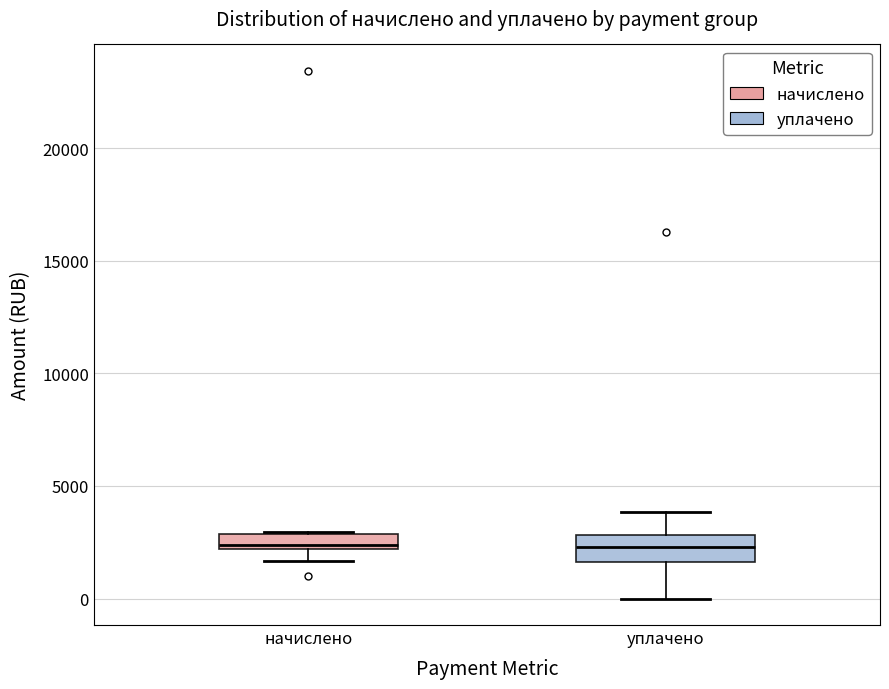

Where is the lower edge of the box for уплачено on the y-axis? The values are not printed on the chart, so give them approximately, as read against the axis.

1500